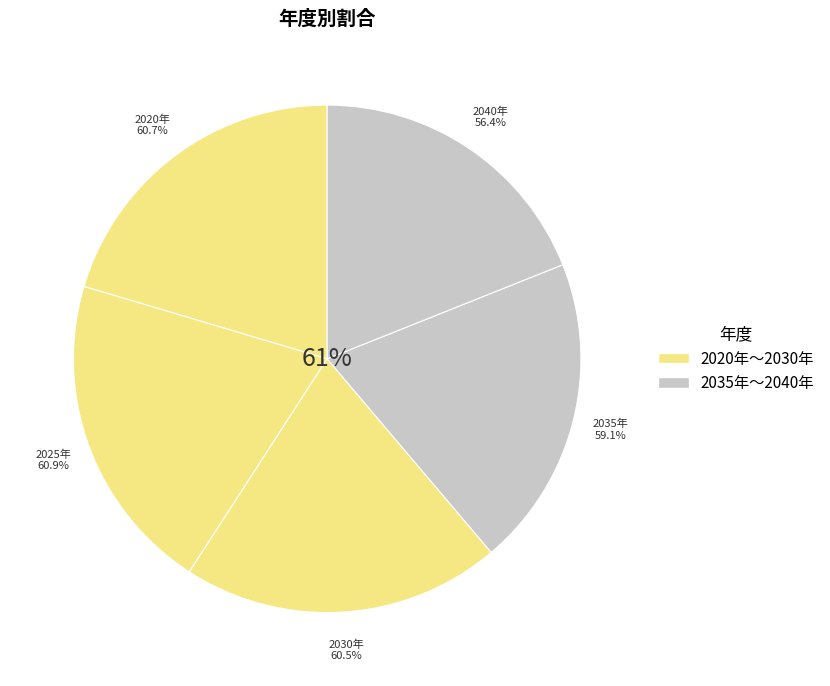

What percentage do 2020年 and 2035年 together represent?

40.3%